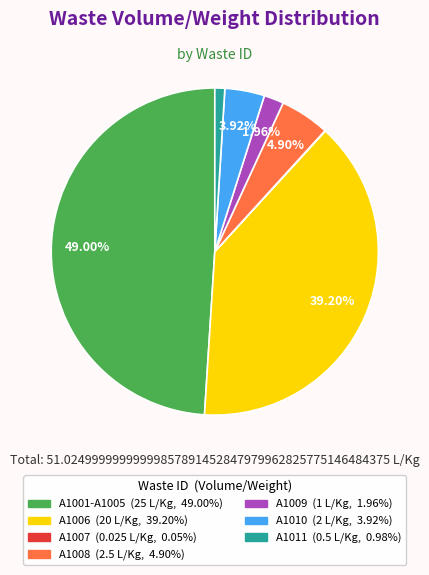

Is there any slice that represents more than half of the pie?

No